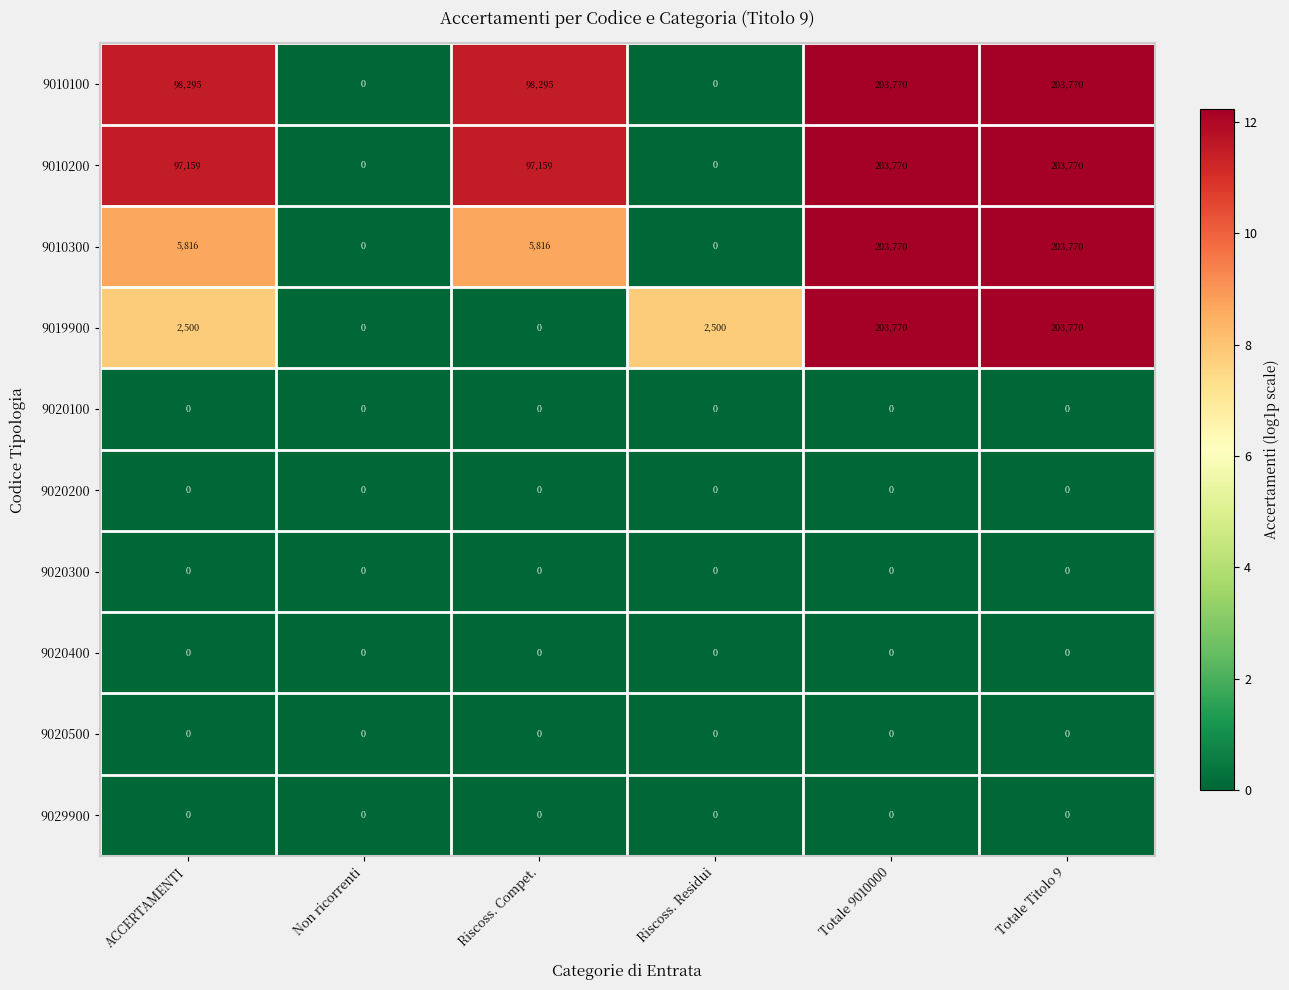

The 9019900 series shows 3403 at ACCERTAMENTI. True or false?

False